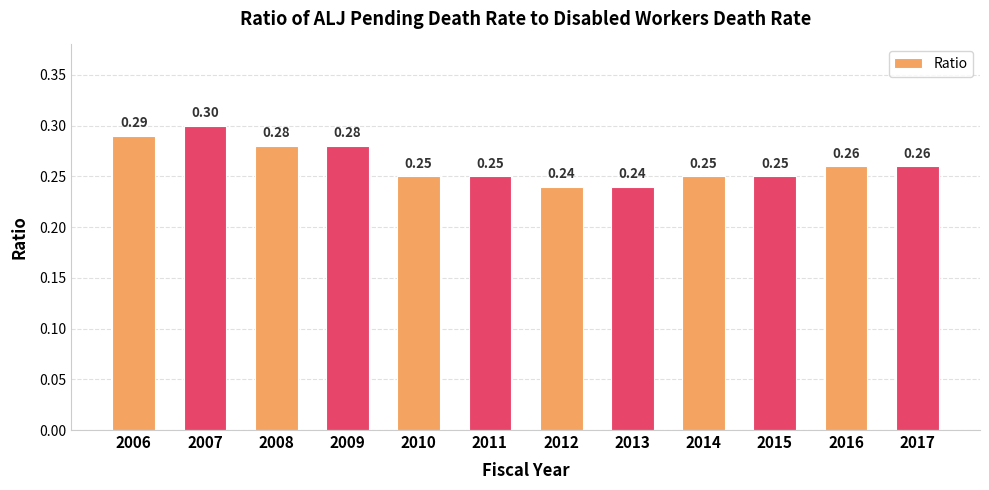

How many values are between 0 and 1?

12